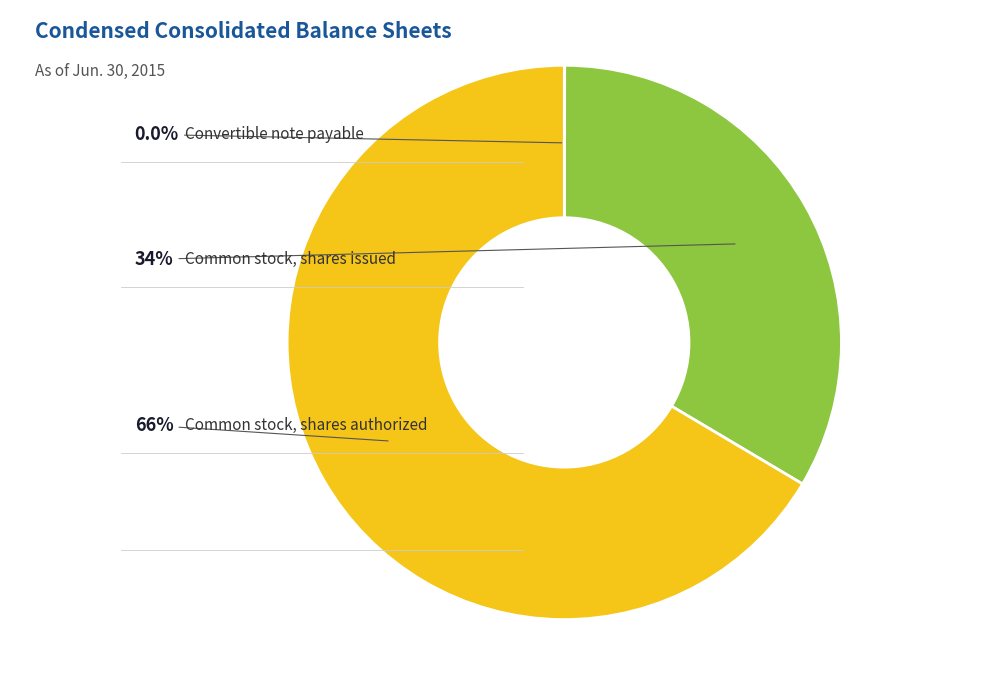

Does any single category account for the majority?

Yes